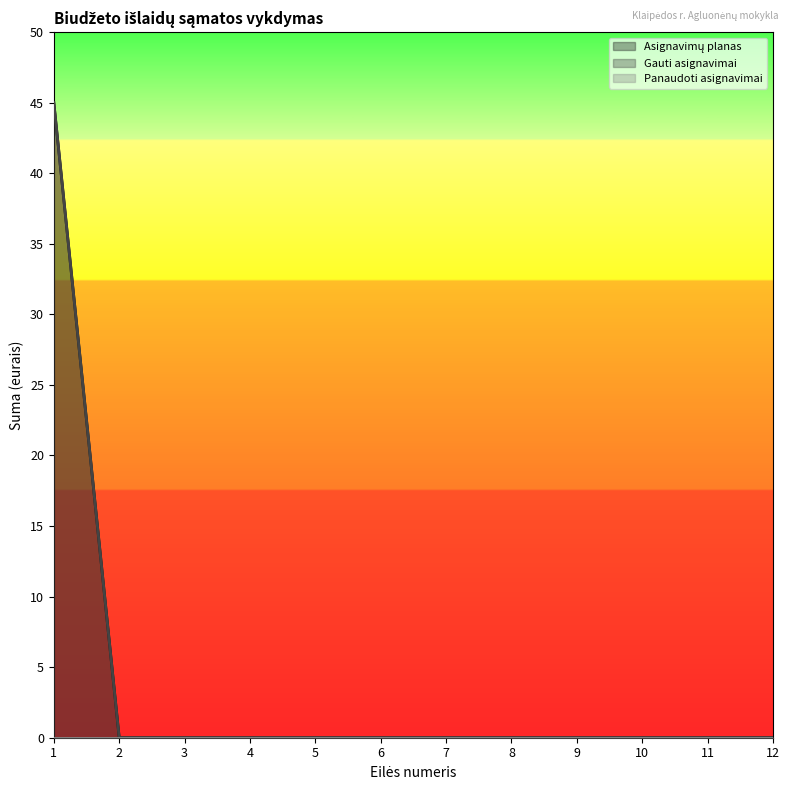

Which has a higher value, 4 or 9?

4